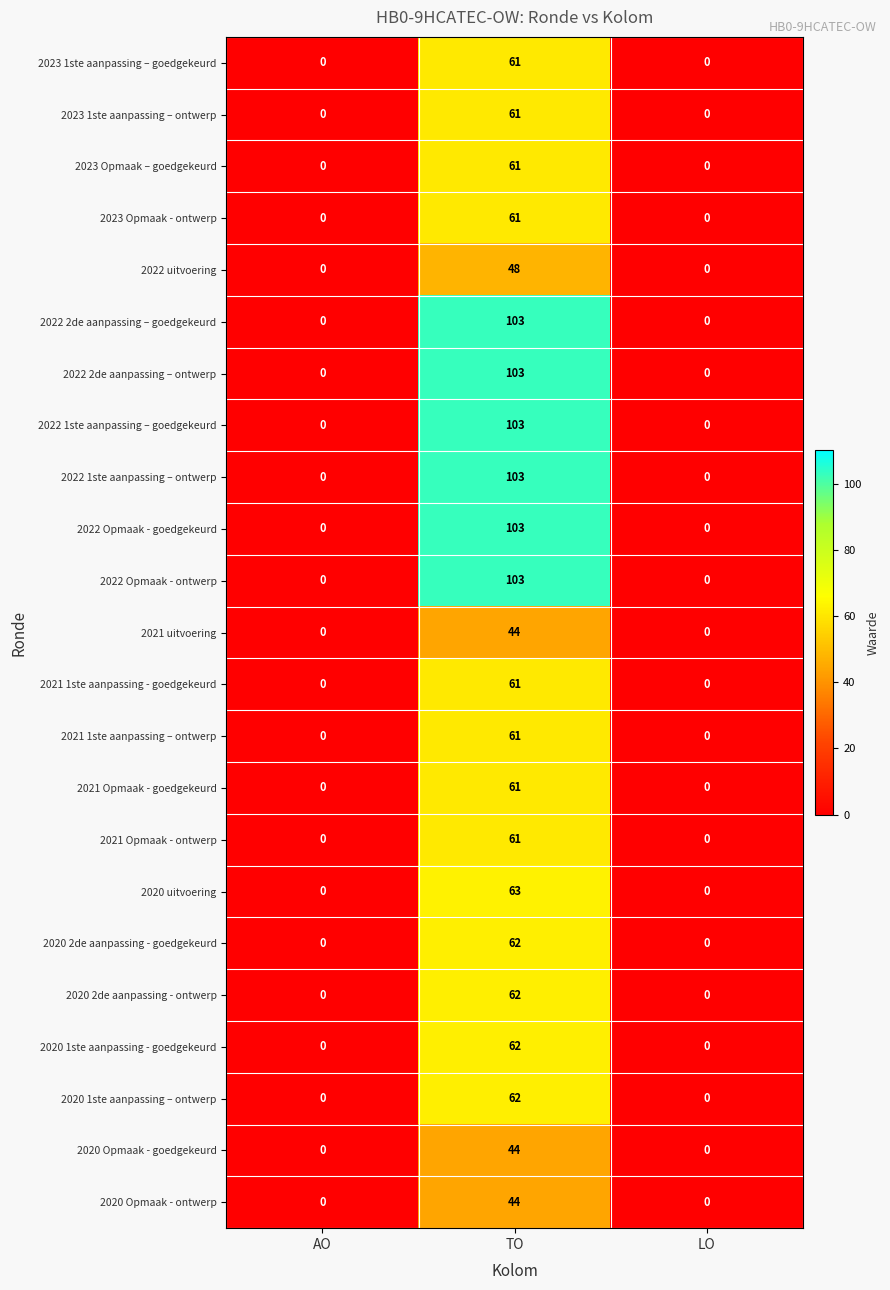

What is the sum of all 2020 uitvoering values?

63